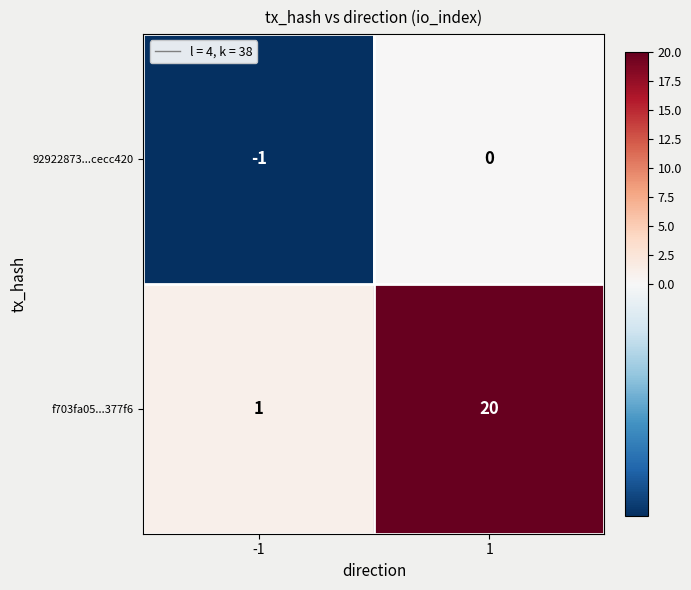

At 1, list the series in order from largest to smallest.

f703fa05...377f6, 92922873...cecc420